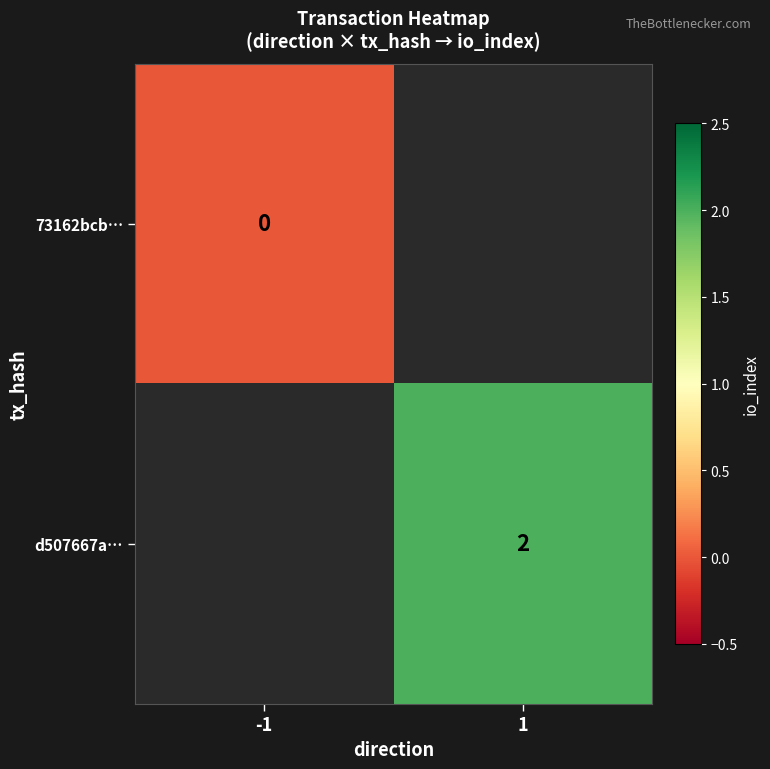

The value of d507667a… at 1 is 1. True or false?

False